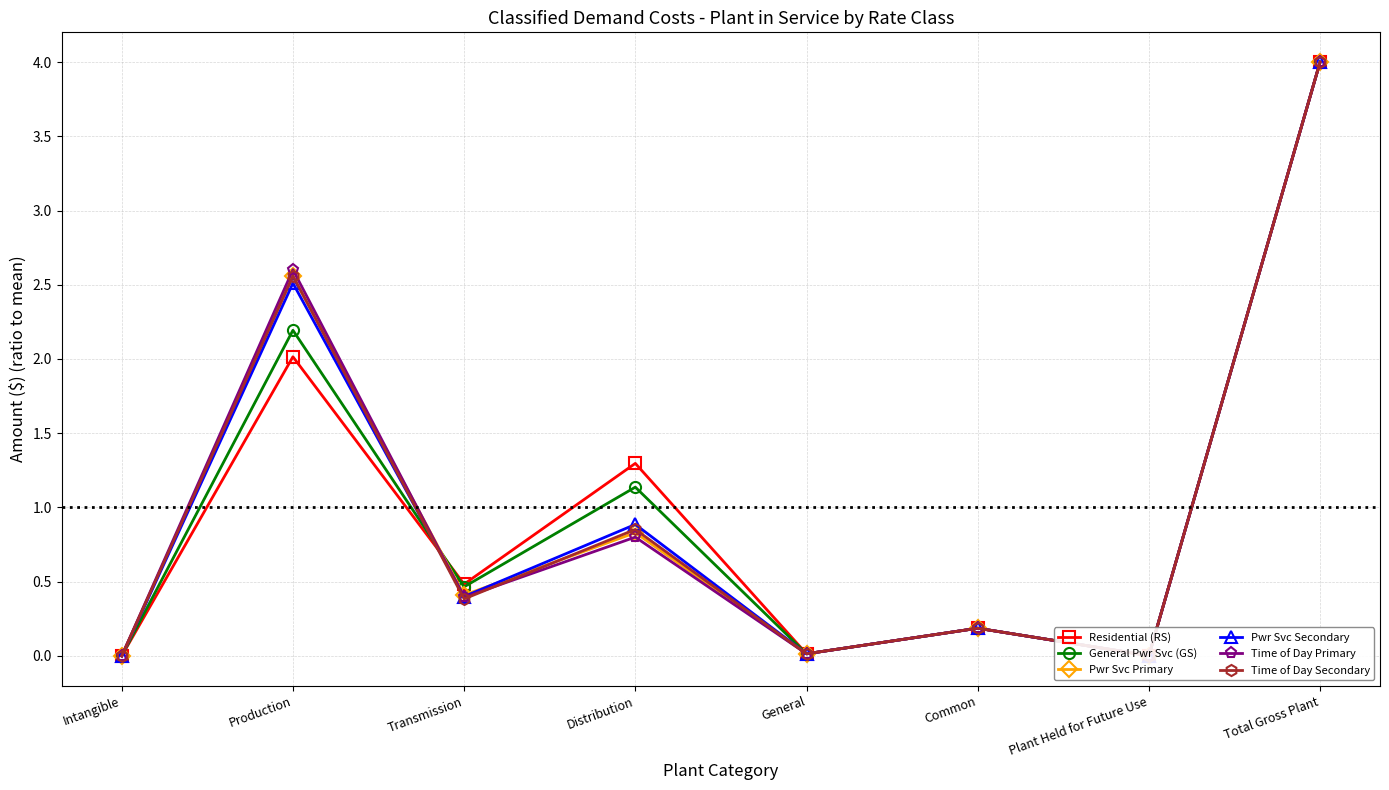

What is the average value of the Time of Day Primary series?

1.0